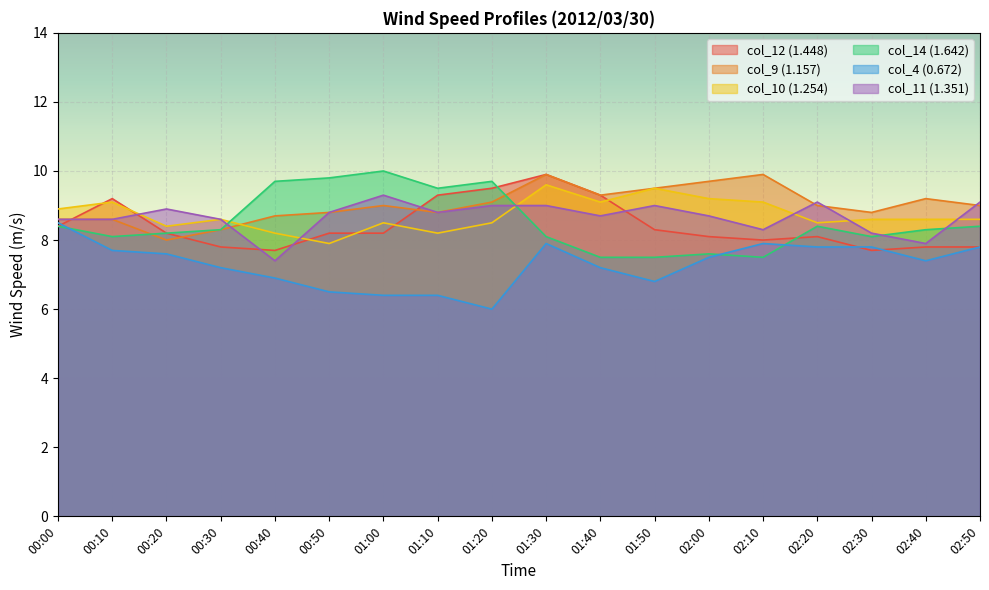

How many data points does each series have?

18